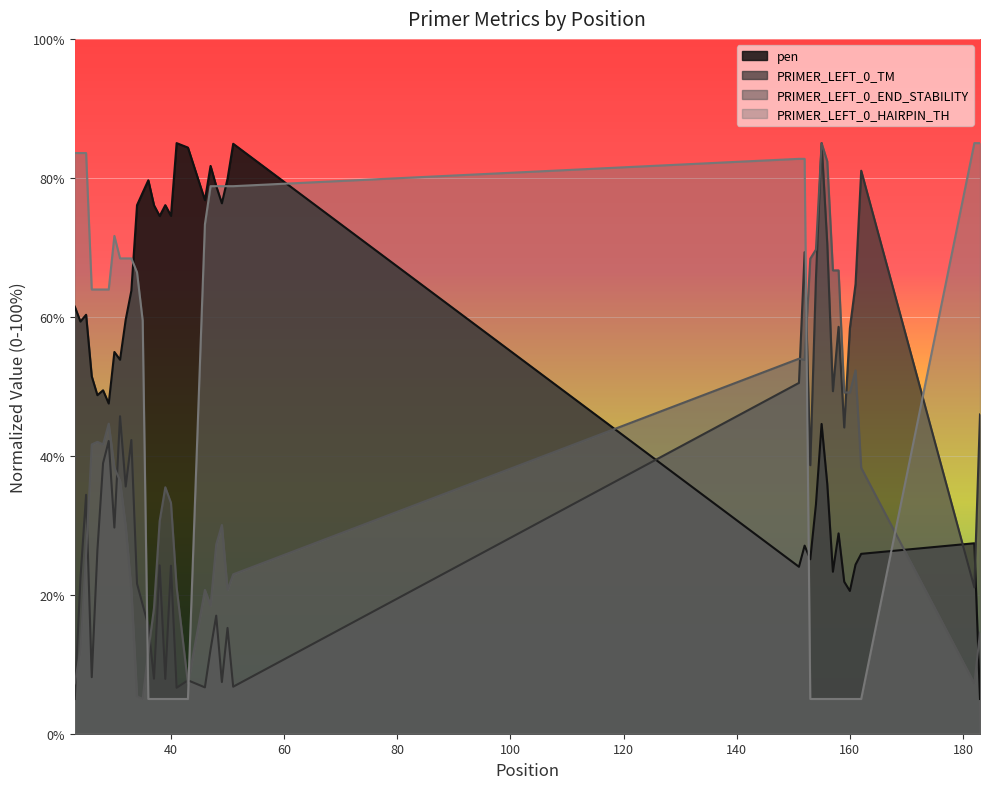

What is the sum of all PRIMER_LEFT_0_TM values?

1332.6